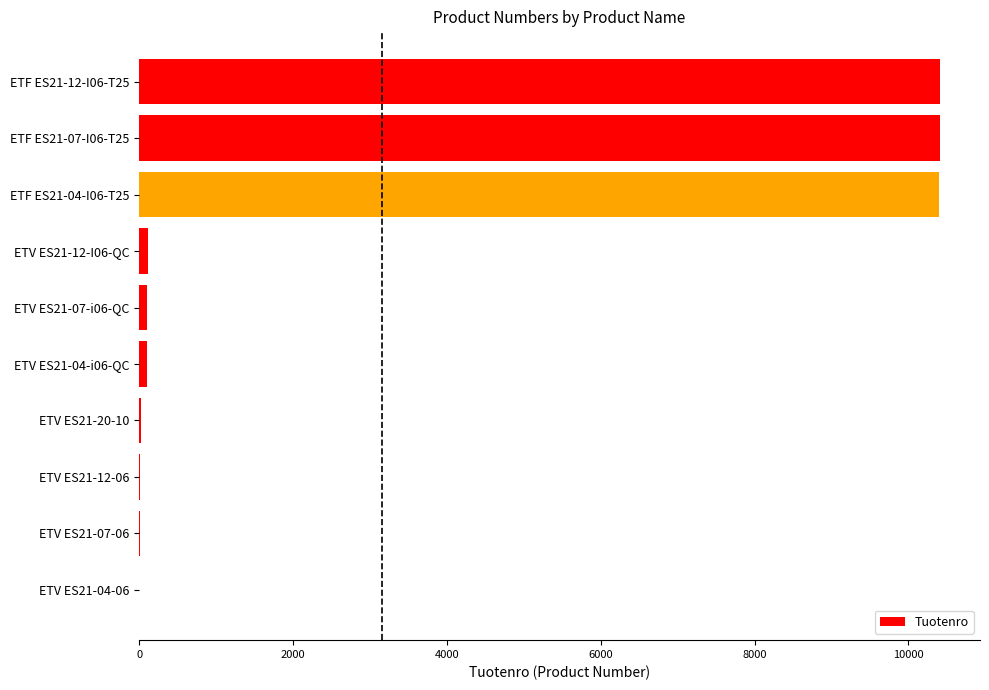

What is the sum of all values?

31559